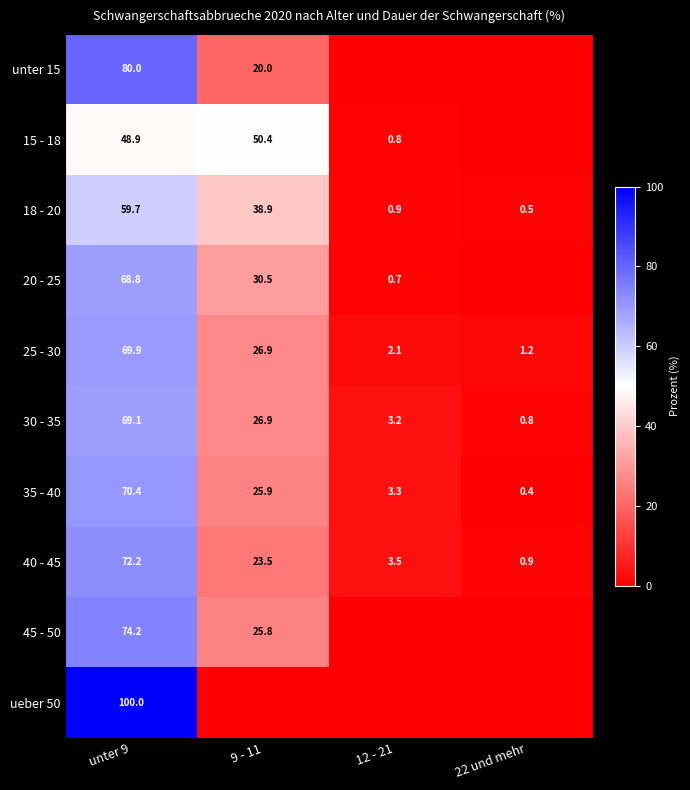

What is the difference between the 30 - 35 values at 12 - 21 and 22 und mehr?

2.4